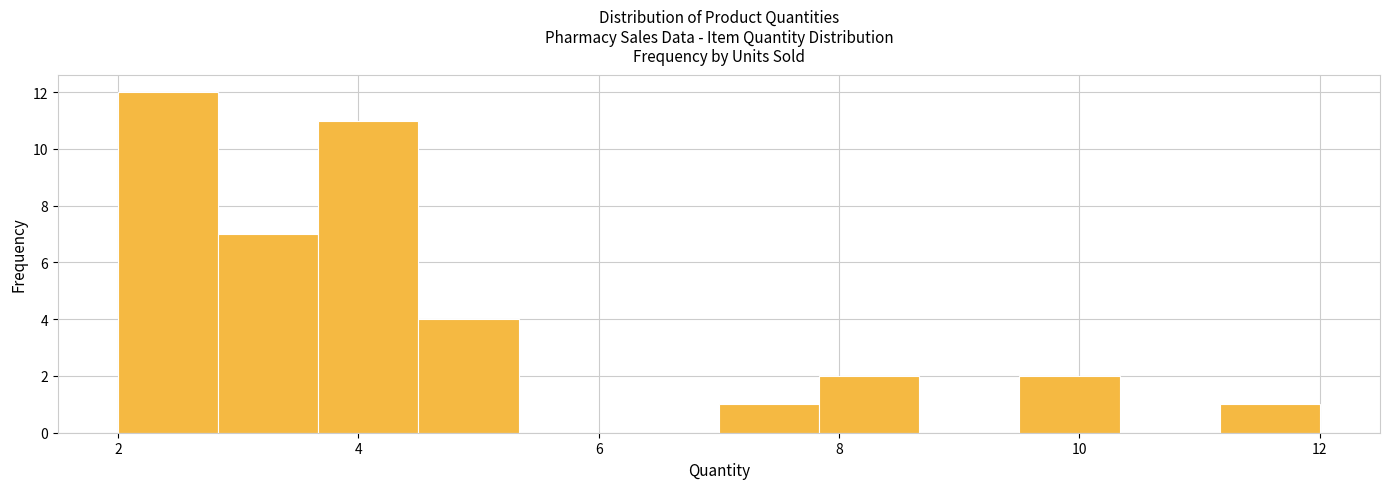

Which range on the x-axis has the tallest bar?

2.0 to 2.8